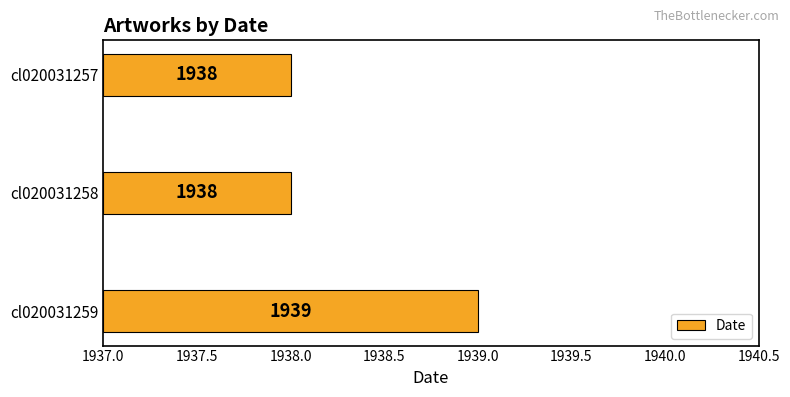

True or false: the data shows 1 at cl020031259.

False